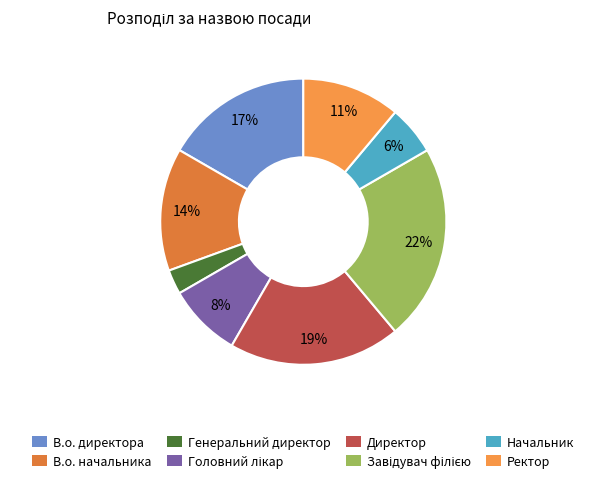

Is it true that Генеральний директор is 3% of the pie?

True